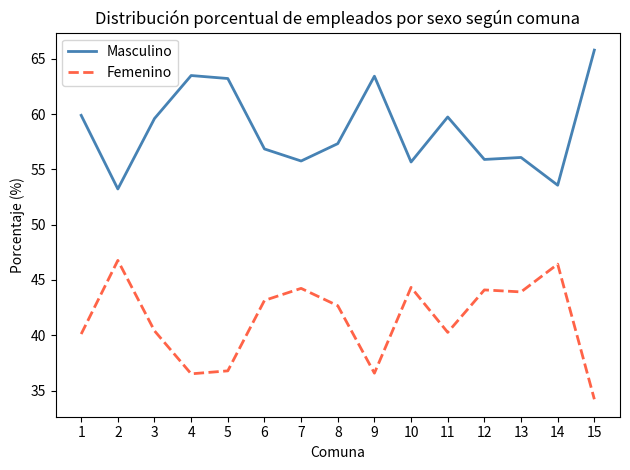

At how many categories does at least one series exceed 45?

15